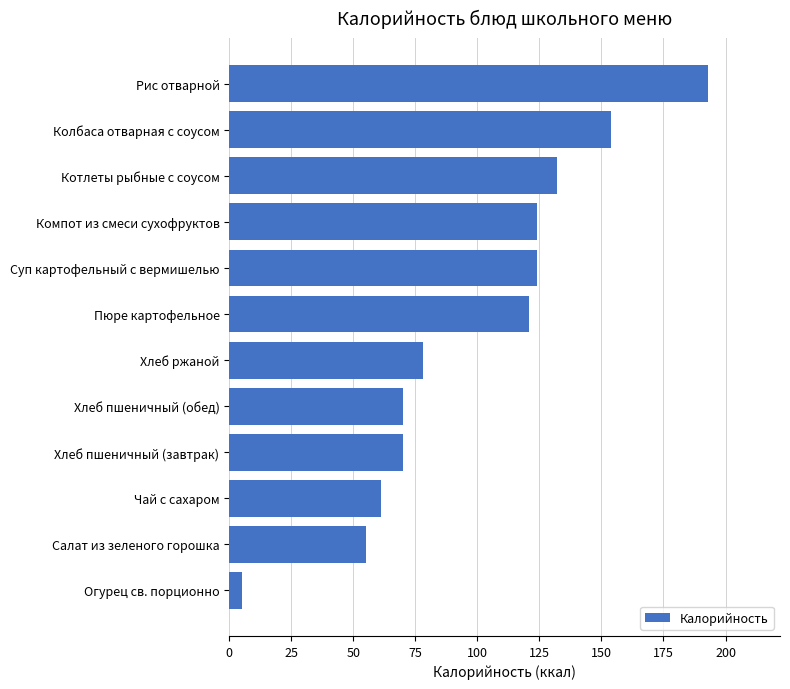

Between Чай с сахаром and Колбаса отварная с соусом, which is larger?

Колбаса отварная с соусом